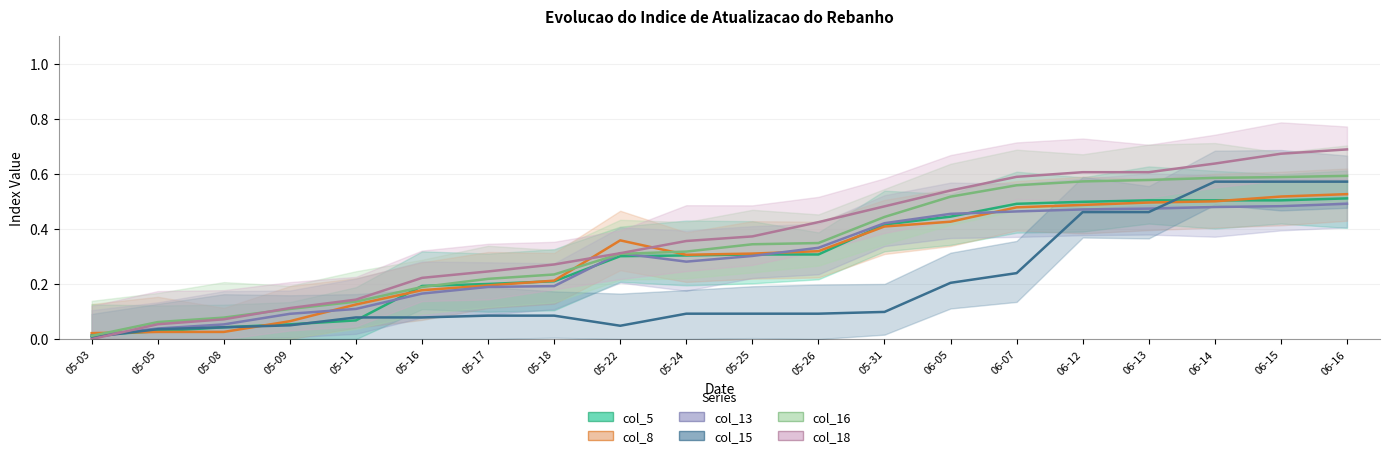

List the labels in order of col_5 value, smallest first.

2023-05-03, 2023-05-05, 2023-05-08, 2023-05-09, 2023-05-11, 2023-05-16, 2023-05-17, 2023-05-18, 2023-05-22, 2023-05-24, 2023-05-25, 2023-05-26, 2023-05-31, 2023-06-05, 2023-06-07, 2023-06-12, 2023-06-13, 2023-06-14, 2023-06-15, 2023-06-16